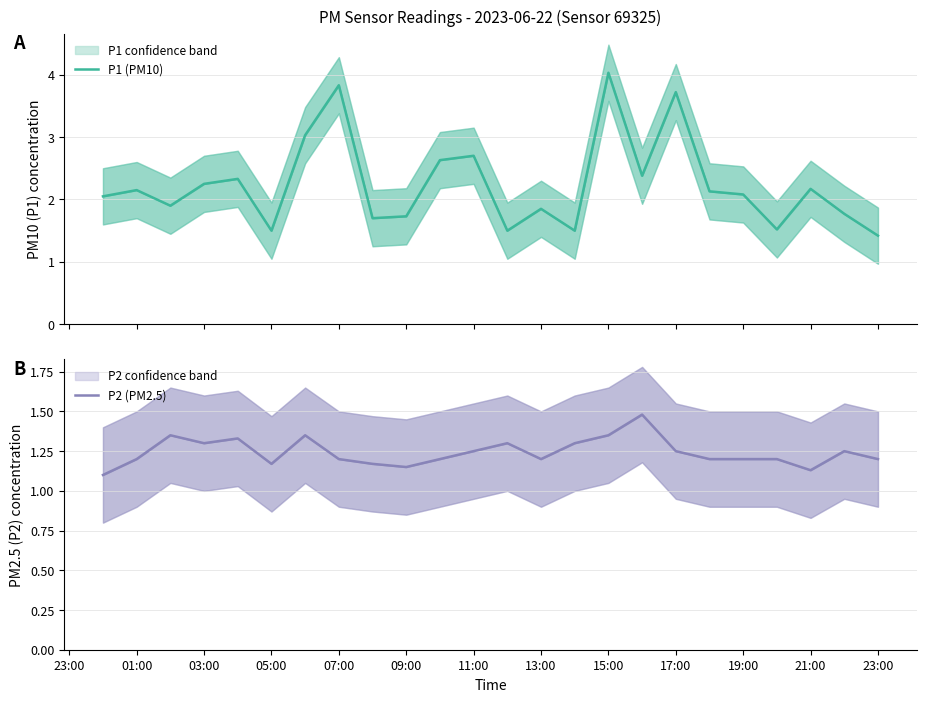

Is this an area chart (filled region under the line)?

No